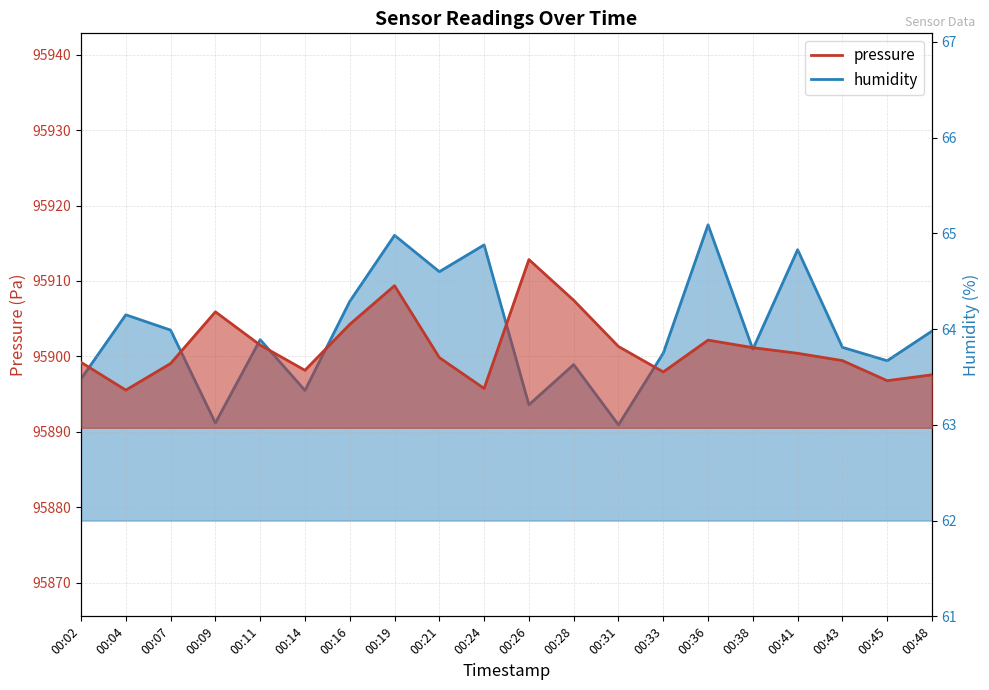

True or false: pressure has more than 0 interior local peaks.

True